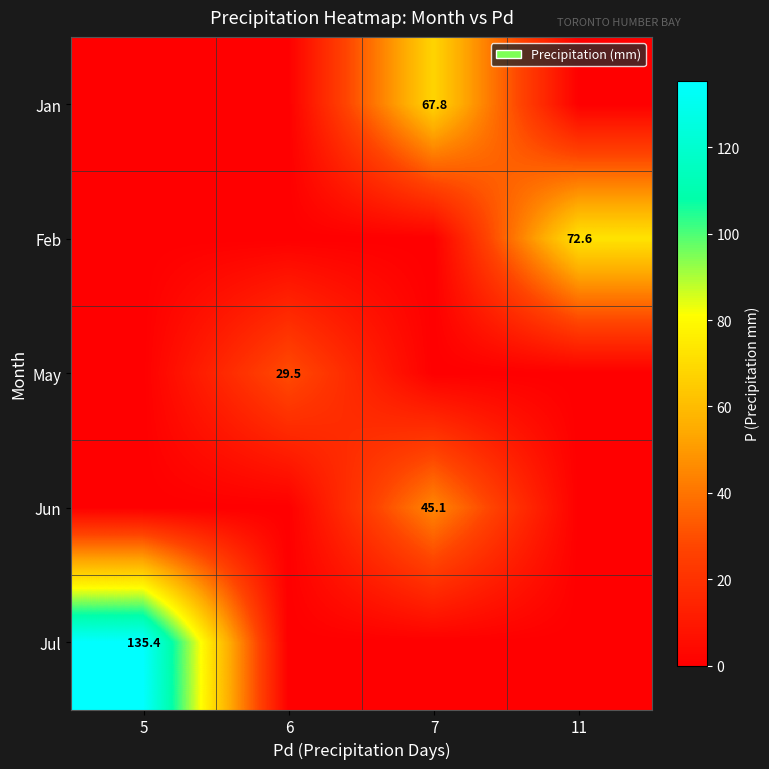

Is it true that Jun equals 45.1 at 7?

True